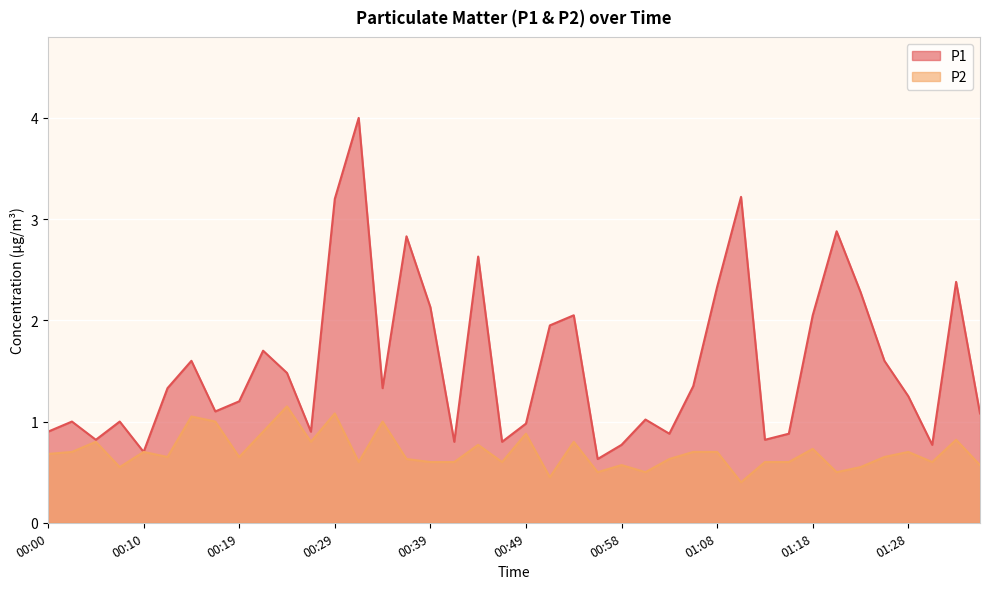

What is the difference between the maximum and minimum values in the P1 series?

3.4